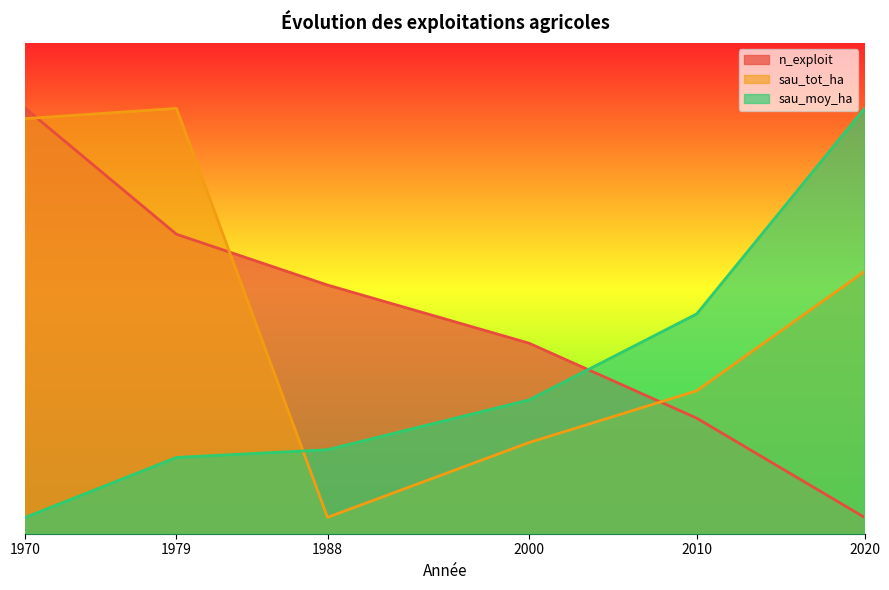

Which series changed the most between 1988 and 2020?

sau_moy_ha